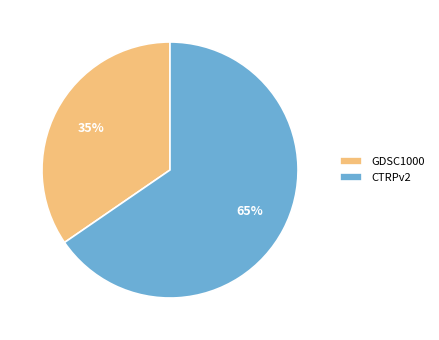

What percentage is the CTRPv2 slice, to the nearest percent?

65%